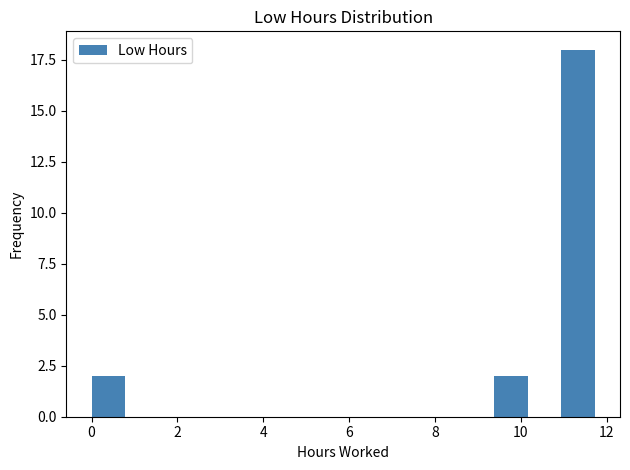

Around what value on the x-axis is the tallest bar? Give the approximate position of its centre, as read against the axis.

11.4